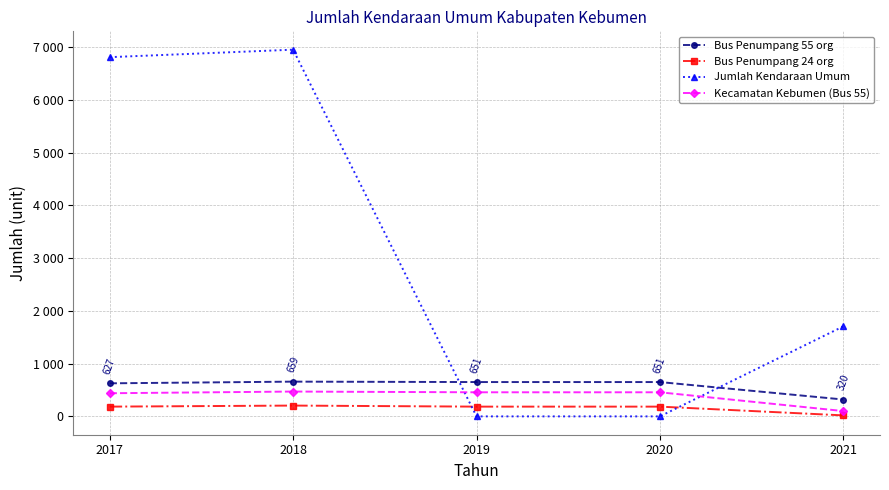

Where does the Bus Penumpang 24 org series first go above 185?

2018